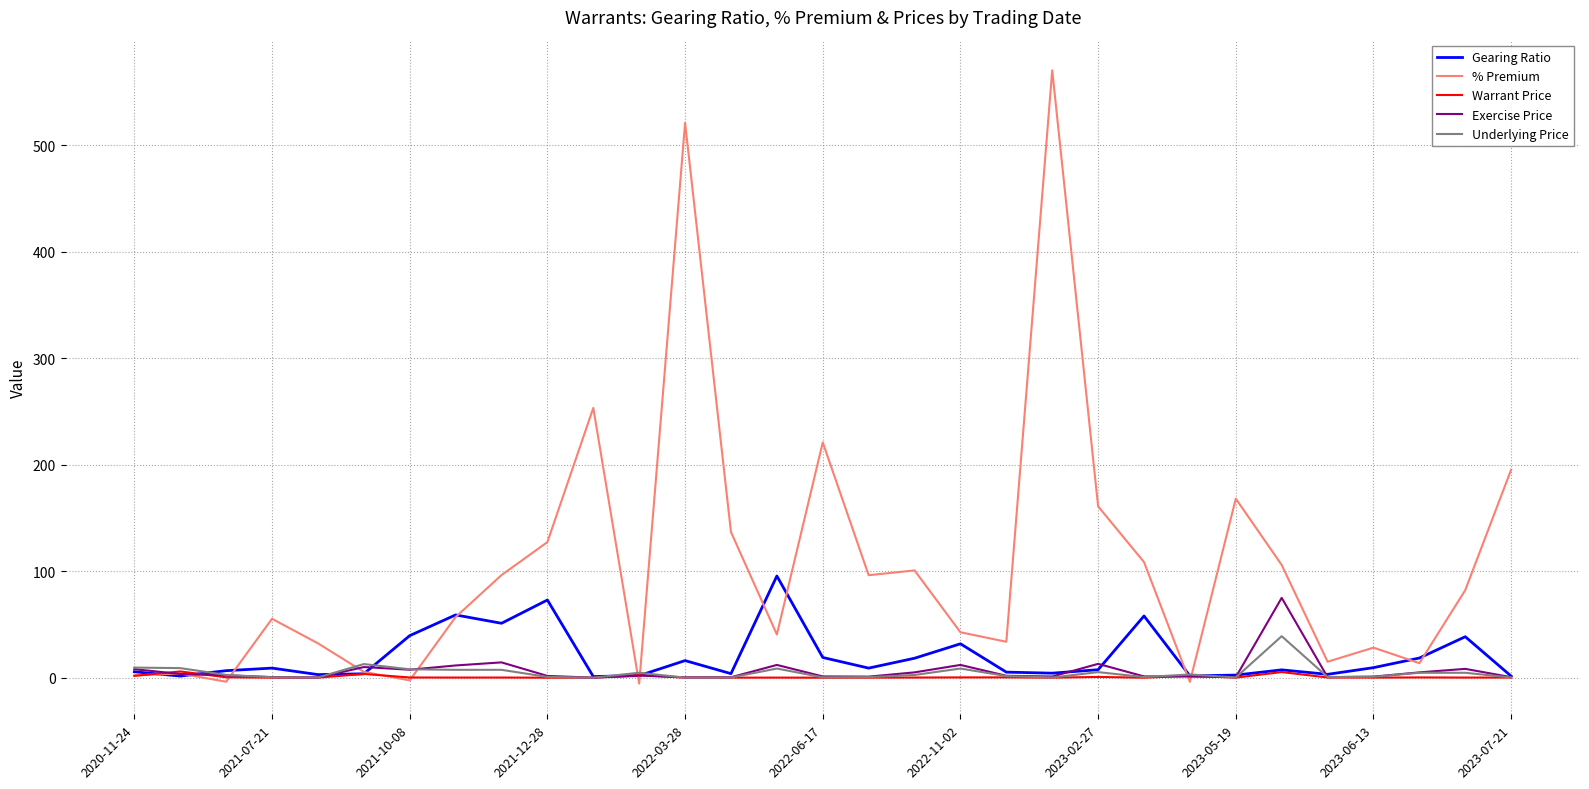

What is the highest value of the % Premium series?

570.6